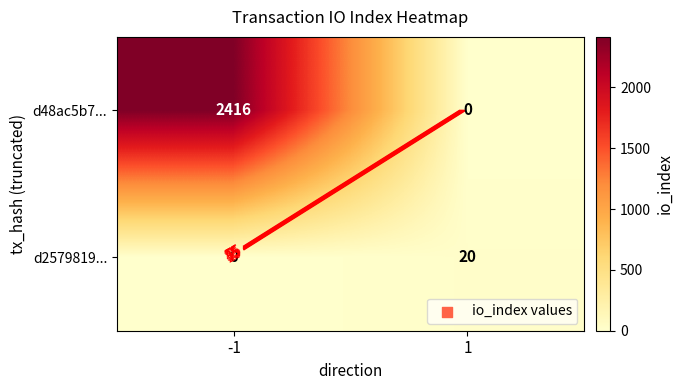

How many values in the d2579819... series are below 20?

1